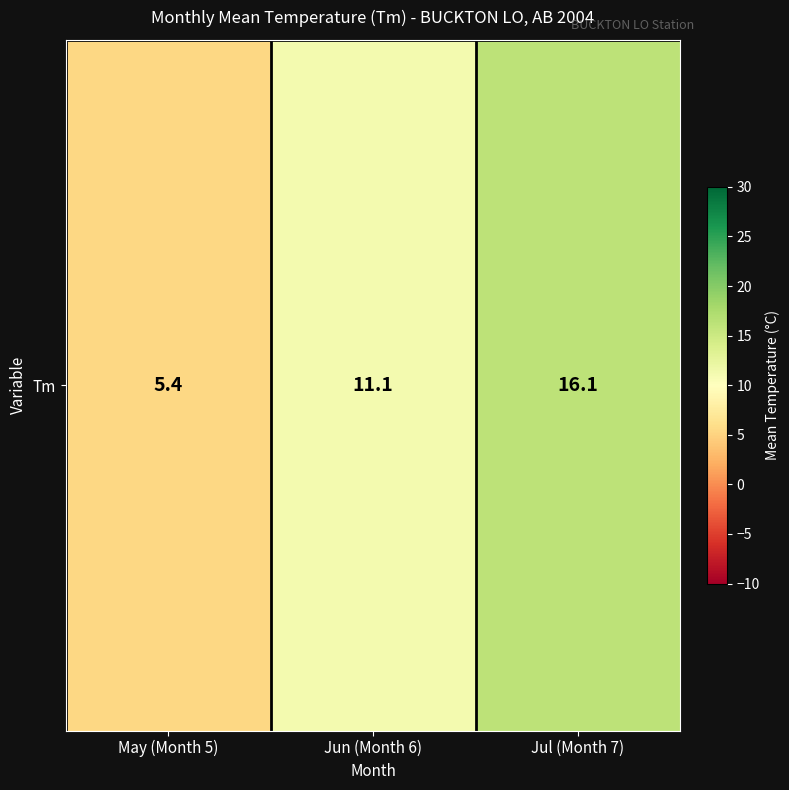

What is the change in value from May (Month 5) to Jul (Month 7)?

+10.7